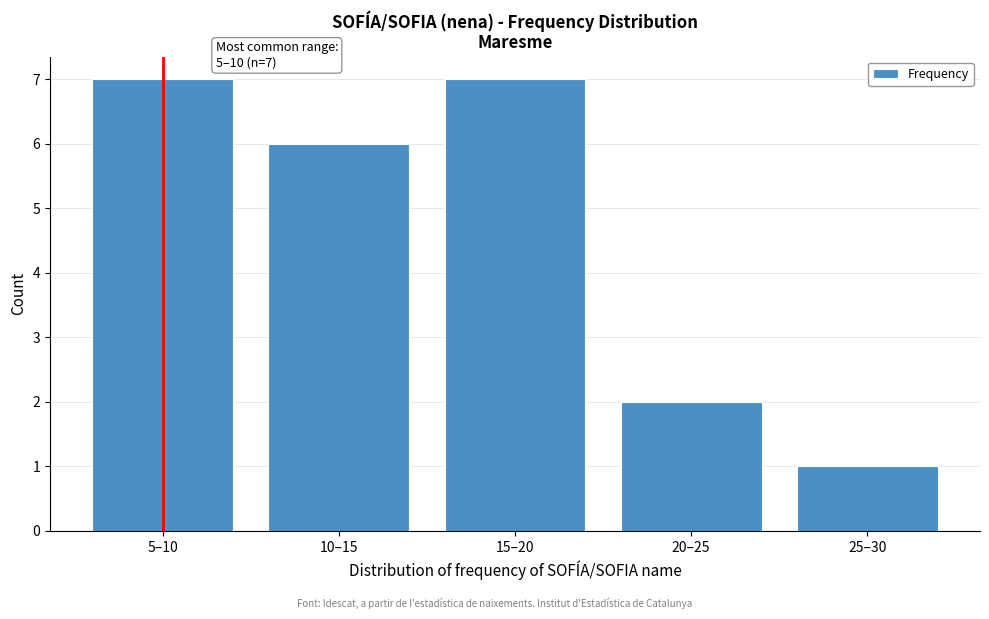

Reading left to right, list all the values displayed in this chart.

7	6	7	2	1